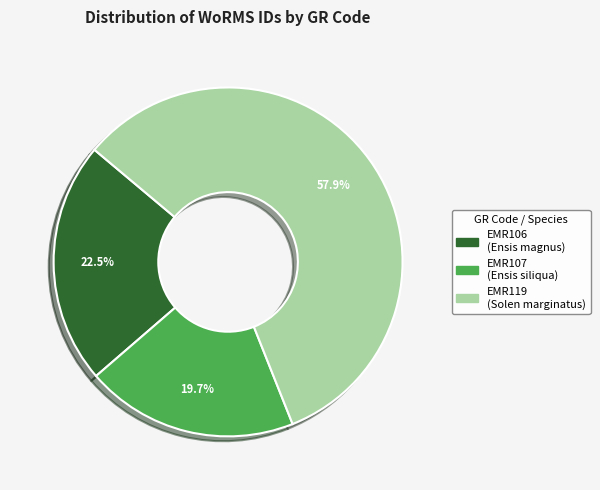

Rank the categories by value from lowest to highest.

EMR107, EMR106, EMR119